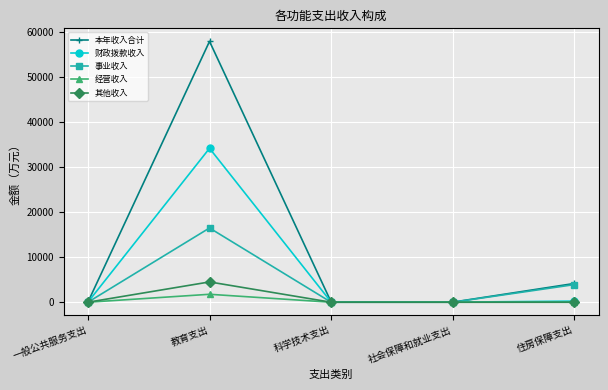

Which series changed the most between 社会保障和就业支出 and 住房保障支出?

本年收入合计